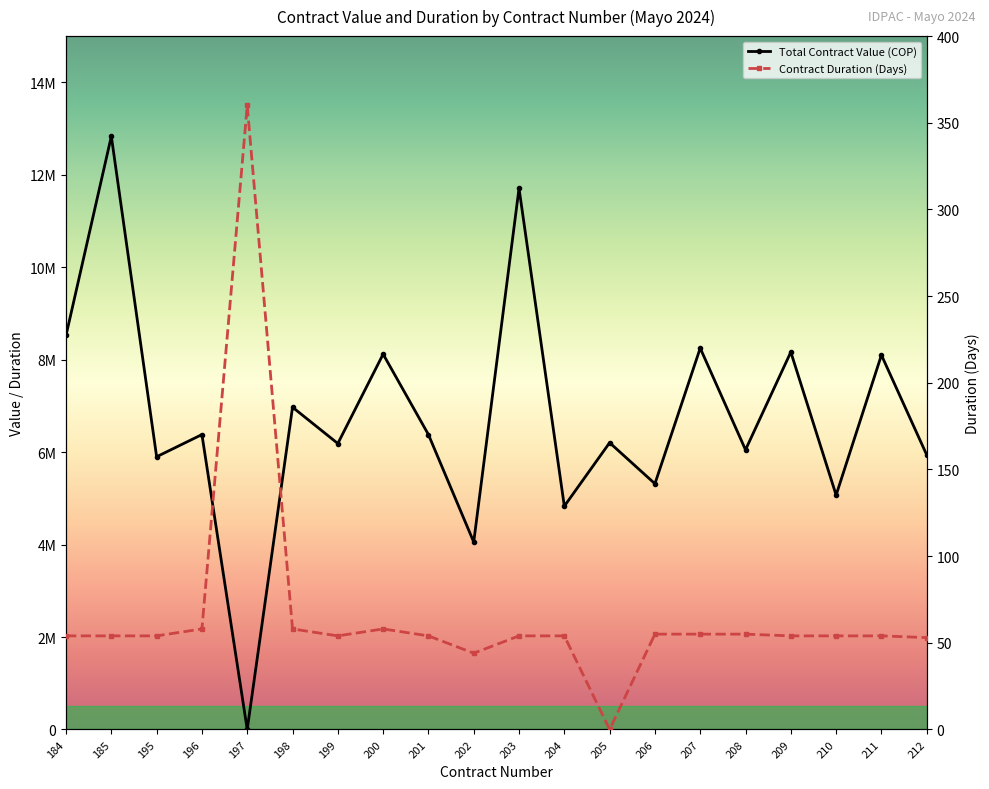

At which category does Contract Duration (Days) reach its first local peak?

197